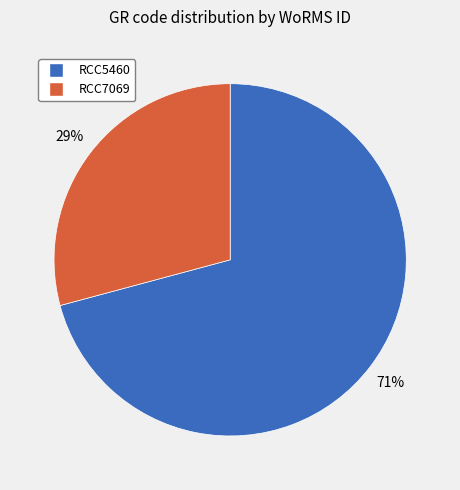

Rank the categories by value from highest to lowest.

RCC5460, RCC7069